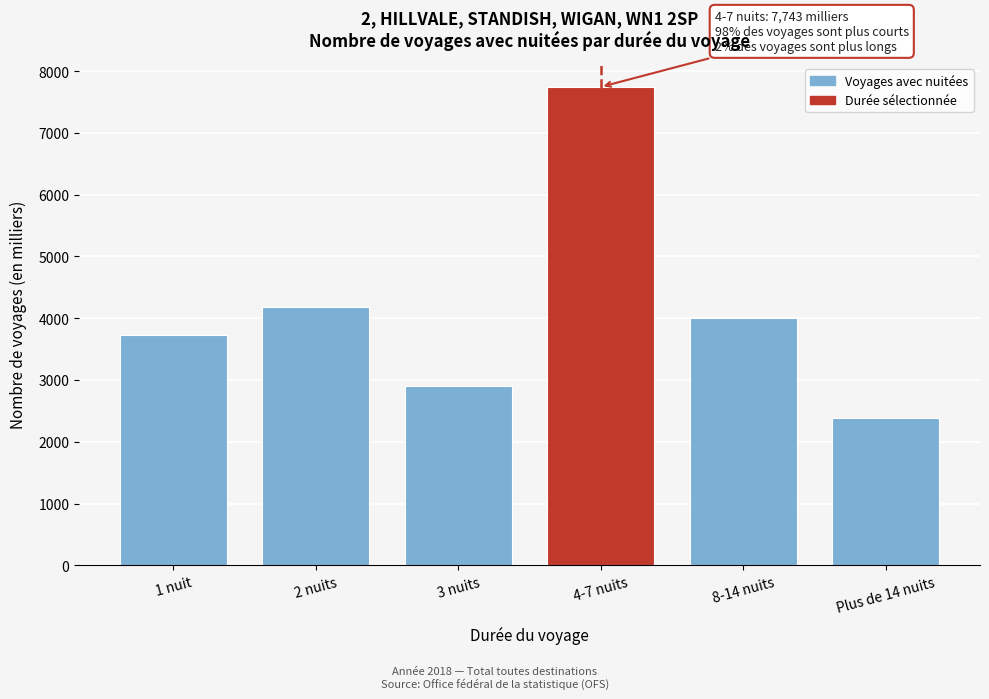

Reading left to right, transcribe all the data shown in this chart.

1 nuit=3728.3	2 nuits=4179.1	3 nuits=2901.7	4-7 nuits=7743.0	8-14 nuits=4001.8	Plus de 14 nuits=2382.4